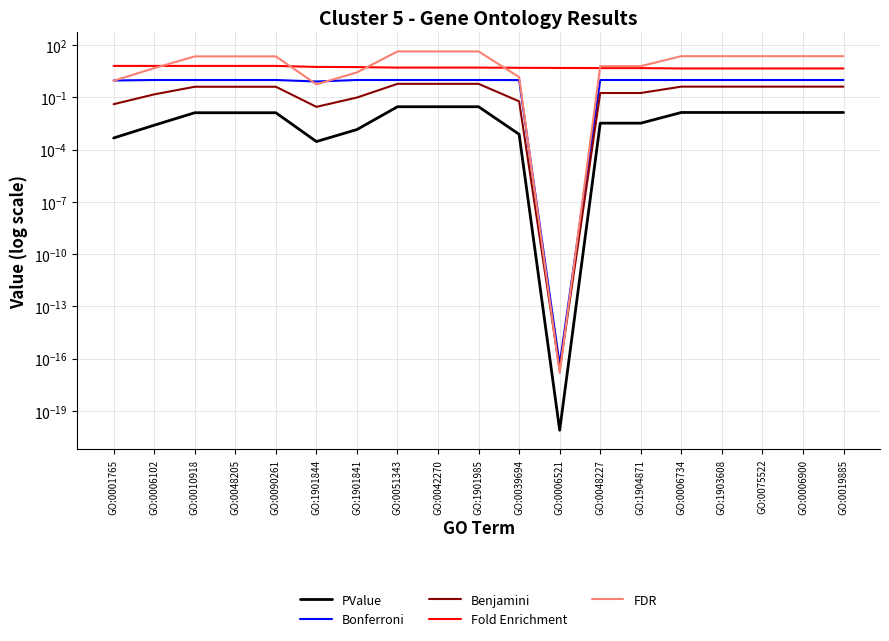

What is the difference between the second highest and second lowest values in the FDR series?

43.1